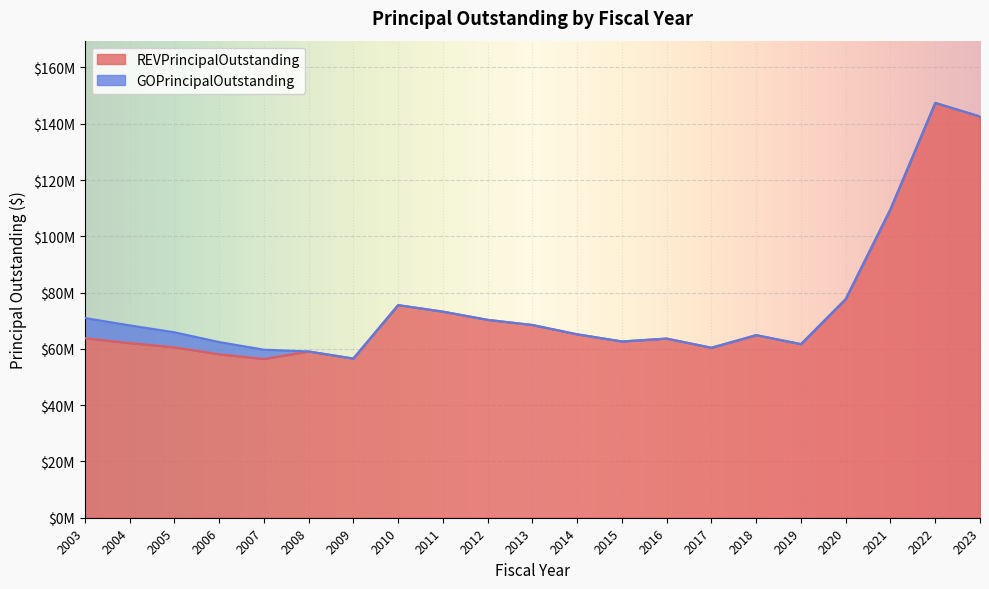

Reading left to right, list all the values displayed in this chart.

63800000	62075000	60575000	58105000	56415000	59095000	56570000	75565000	73250000	70330000	68500000	65195000	62655000	63675000	60415000	64895000	61700000	77720000	109640000	147420000	142595000